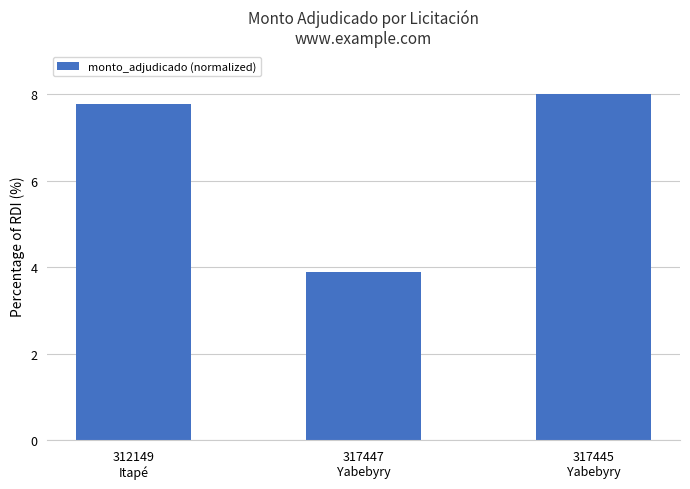

What is the label of the 2nd bar from the right?

317447
Yabebyry